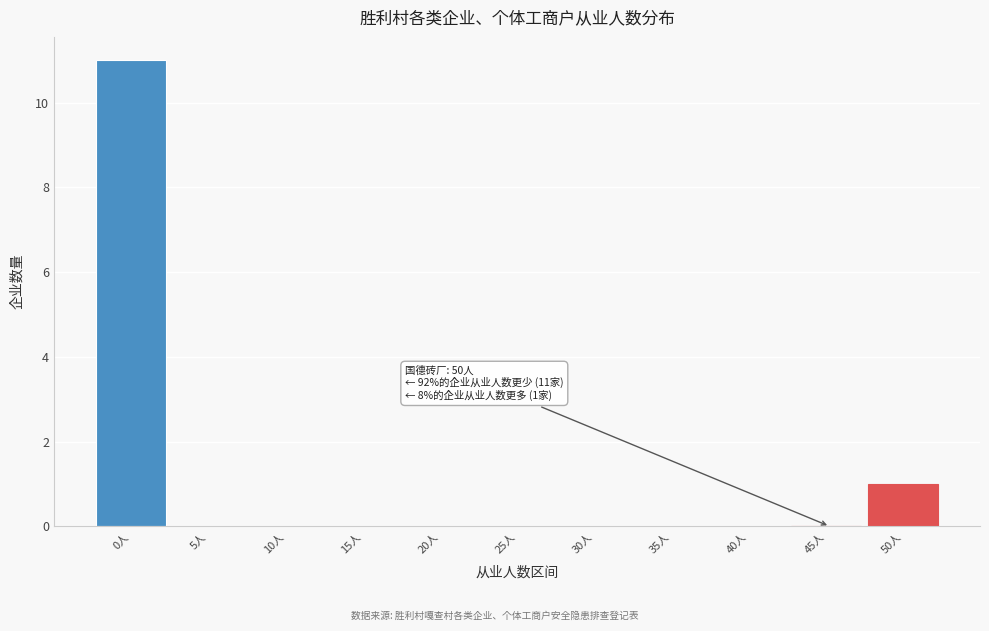

Reading left to right, extract all data points from this chart.

0人=11	5人=0	10人=0	15人=0	20人=0	25人=0	30人=0	35人=0	40人=0	45人=0	50人=1